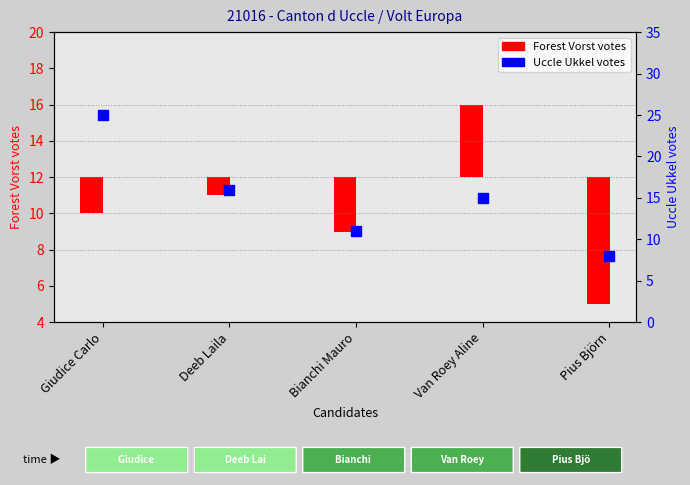

Approximately how many times larger is the value at Pius Björn compared to Deeb Laila?

0.5